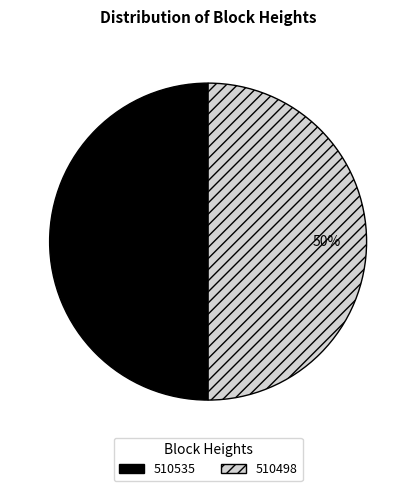

True or false: 510535 accounts for 50% of the total.

True